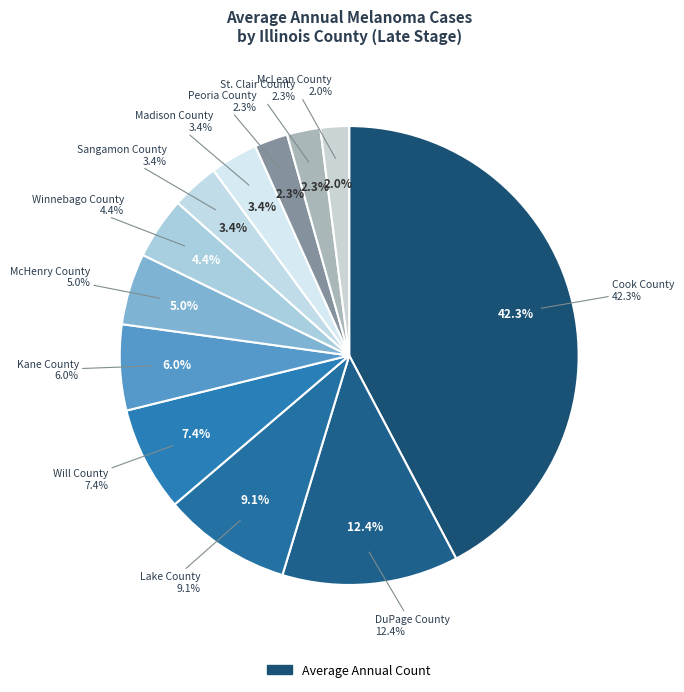

To the nearest percent, what is the average slice percentage?

8%